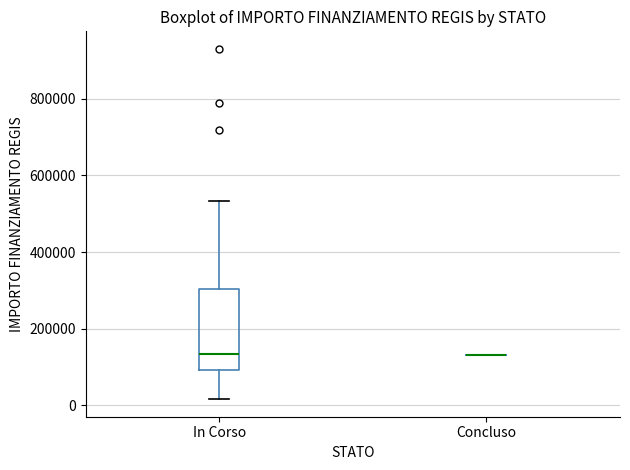

Reading left to right, read every box against the y-axis: the position of its median line, the range the box covers, and the ends of its whiskers. The values are not printed on the chart, so give them approximately, as read against the axis.

In Corso: median 140000, box 100000 to 300000, whiskers 20000 to 540000
Concluso: box collapsed to a line at 140000, whiskers 140000 to 140000